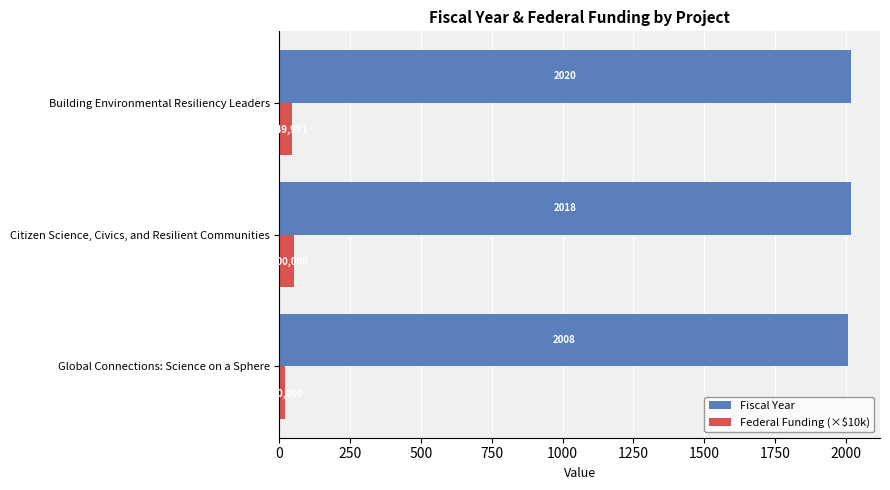

What is the difference between the maximum and second lowest values in the Federal Funding (×$10k) series?

5.0